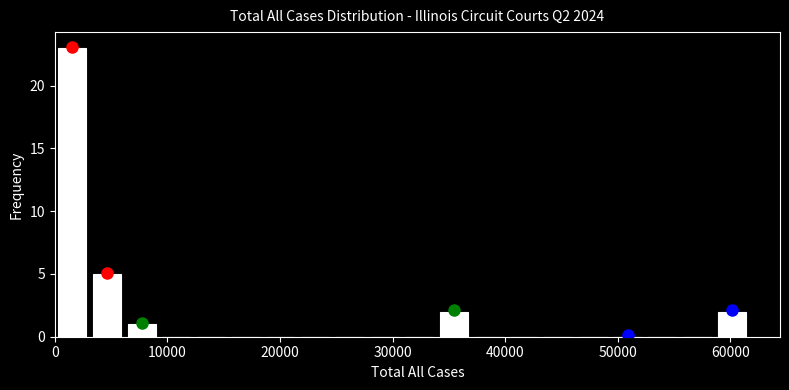

Around what value on the x-axis is the tallest bar? Give the approximate position of its centre, as read against the axis.

2000